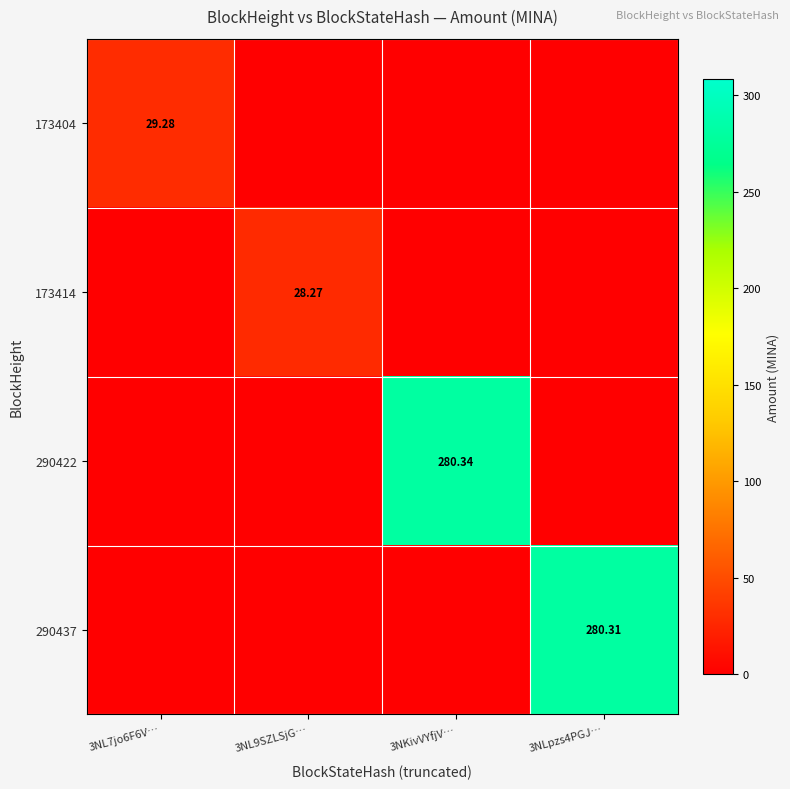

What is the highest value of the 173404 series?

29.3